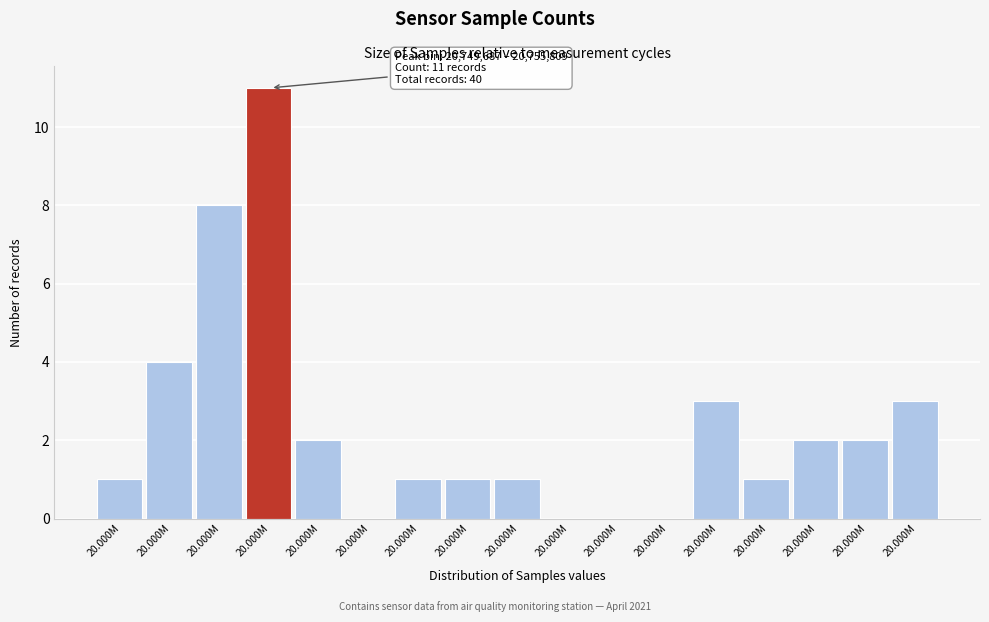

How many categories are shown in the chart?

17